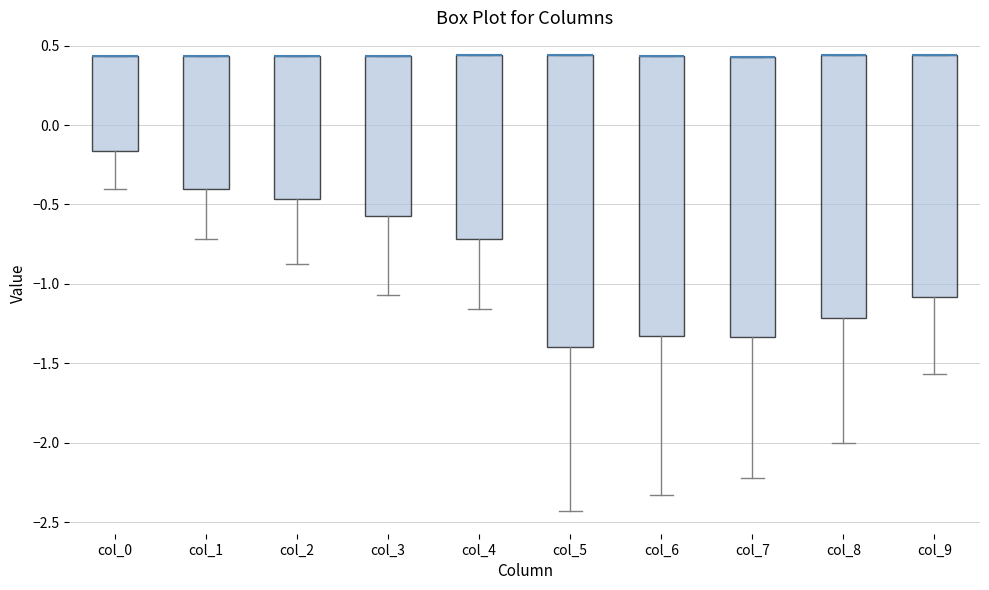

Reading left to right, read every box against the y-axis: the position of its median line, the range the box covers, and the ends of its whiskers. The values are not printed on the chart, so give them approximately, as read against the axis.

col_0: median 0.45 (drawn on the box's upper edge), box -0.15 to 0.45, whiskers -0.40 to 0.45
col_1: median 0.45 (drawn on the box's upper edge), box -0.40 to 0.45, whiskers -0.70 to 0.45
col_2: median 0.45 (drawn on the box's upper edge), box -0.45 to 0.45, whiskers -0.85 to 0.45
col_3: median 0.45 (drawn on the box's upper edge), box -0.55 to 0.45, whiskers -1.05 to 0.45
col_4: median 0.45 (drawn on the box's upper edge), box -0.70 to 0.45, whiskers -1.15 to 0.45
col_5: median 0.45 (drawn on the box's upper edge), box -1.40 to 0.45, whiskers -2.45 to 0.45
col_6: median 0.45 (drawn on the box's upper edge), box -1.35 to 0.45, whiskers -2.35 to 0.45
col_7: median 0.45 (drawn on the box's upper edge), box -1.35 to 0.45, whiskers -2.20 to 0.45
col_8: median 0.45 (drawn on the box's upper edge), box -1.20 to 0.45, whiskers -2.00 to 0.45
col_9: median 0.45 (drawn on the box's upper edge), box -1.10 to 0.45, whiskers -1.55 to 0.45